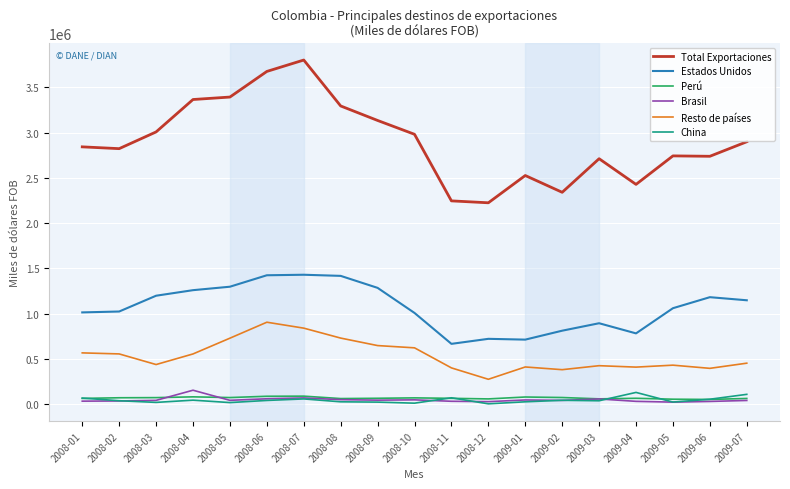

True or false: Estados Unidos and China intersect in this chart.

False